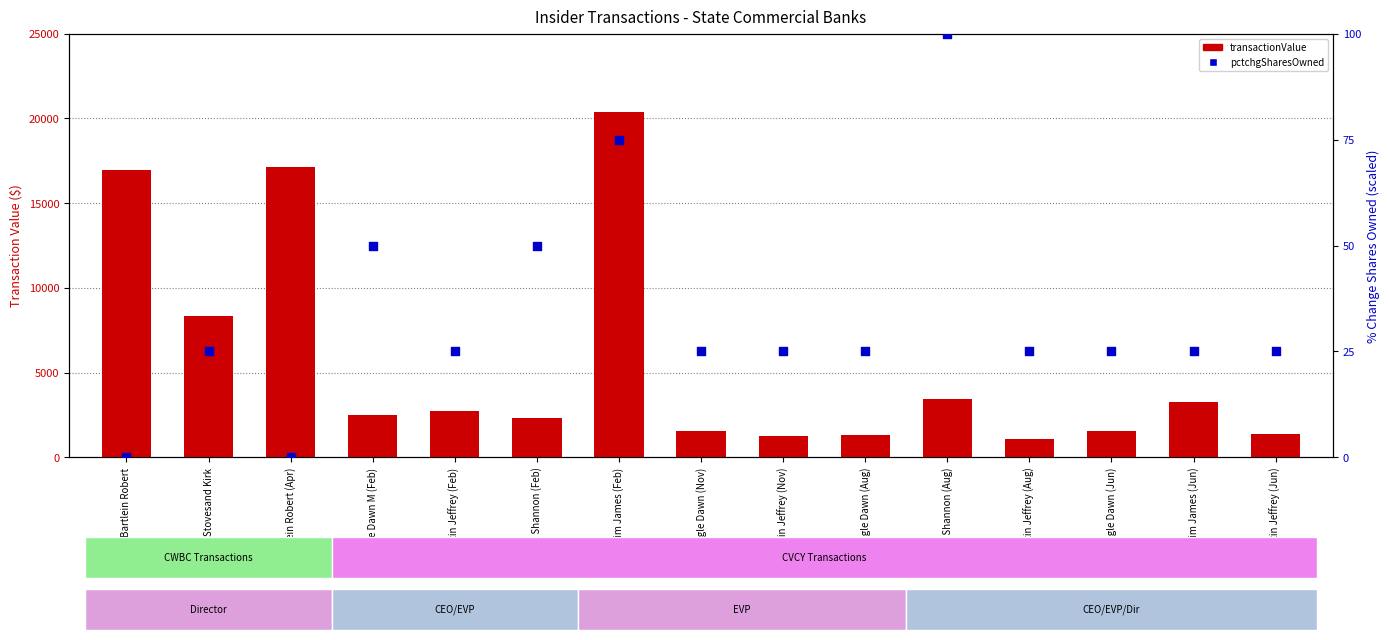

At which category is the sum across all series the highest?

Kim James (Feb)